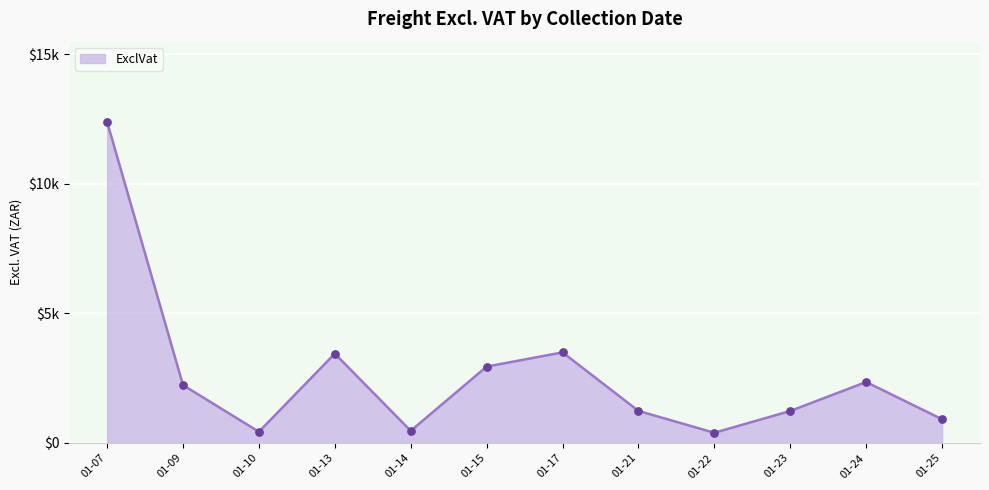

Does the chart have visible grid lines?

Yes